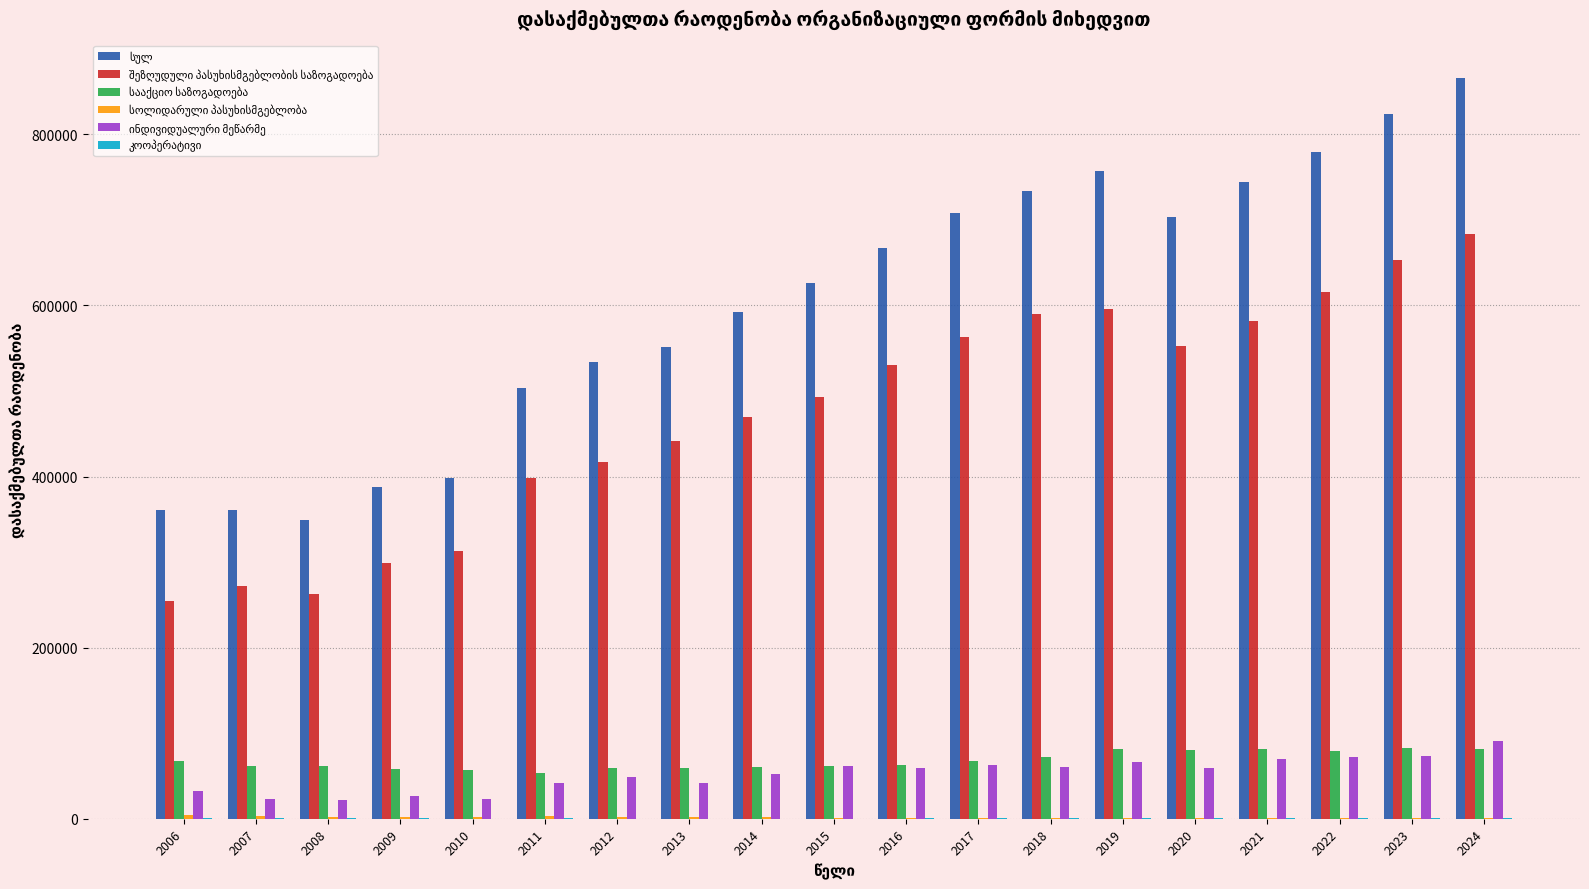

Does the chart contain stacked bars?

No